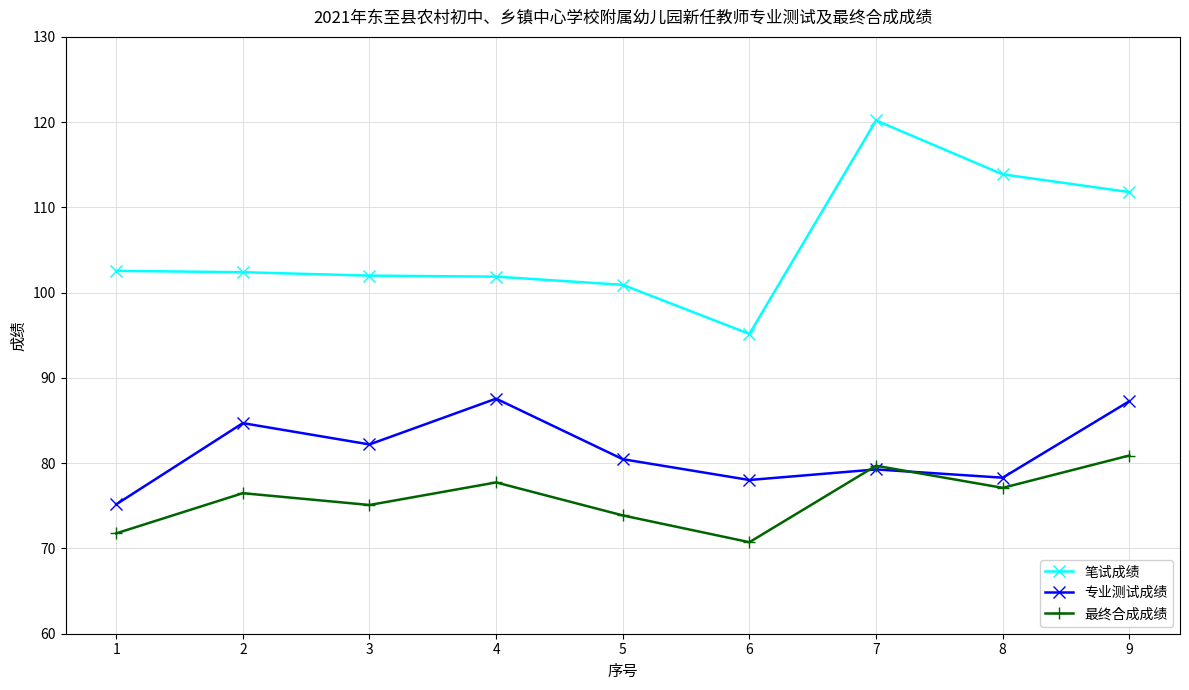

What is the lowest value of the 最终合成成绩 series?

70.7